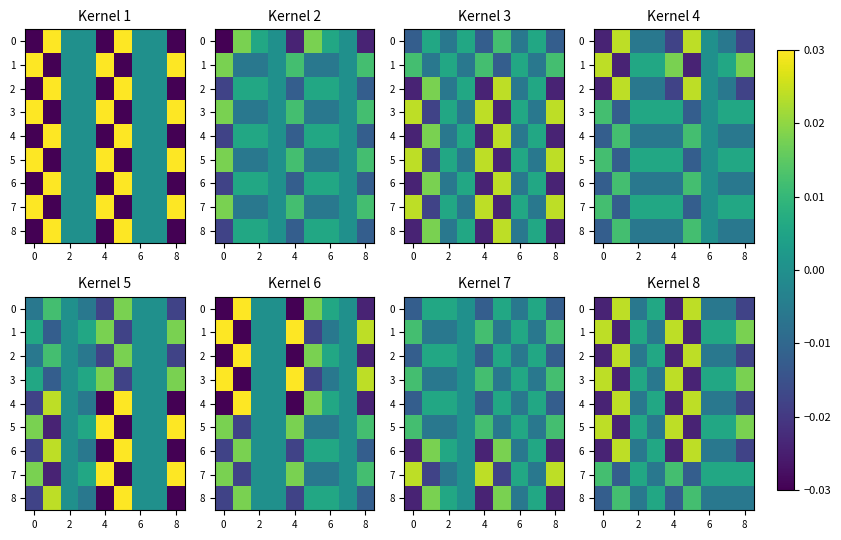

The value of 4 at 6 is -0.0. True or false?

False